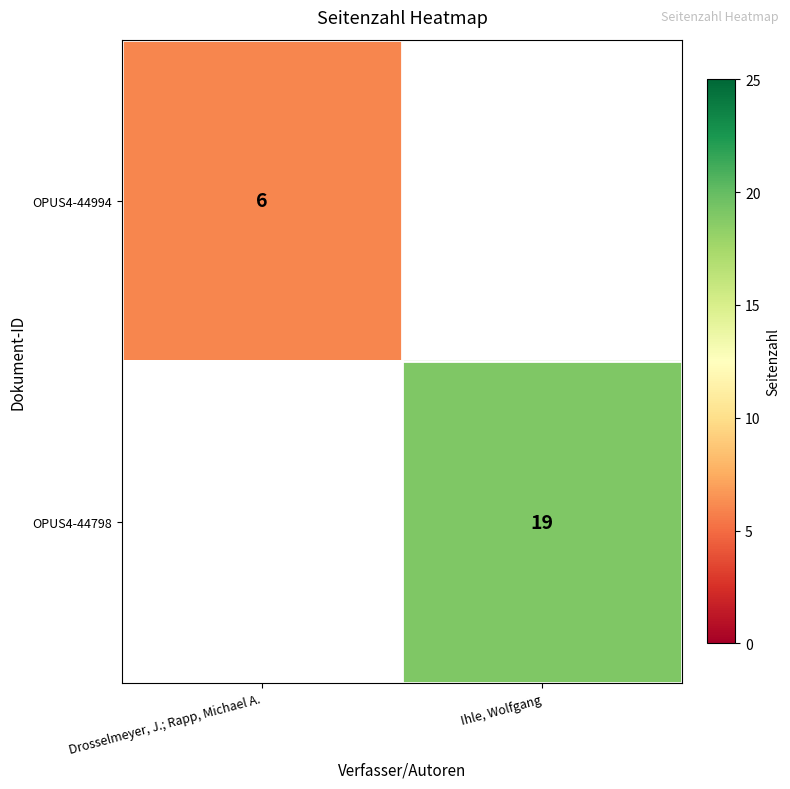

The value of OPUS4-44994 at Drosselmeyer, J.; Rapp, Michael A. is 6. True or false?

True